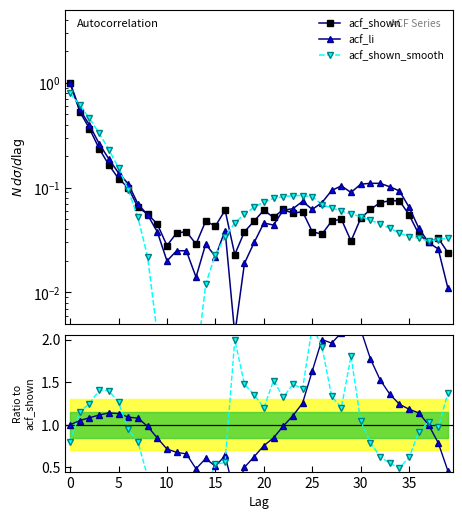

The value of acf_smooth / acf_shown at 20 is 0.5. True or false?

False